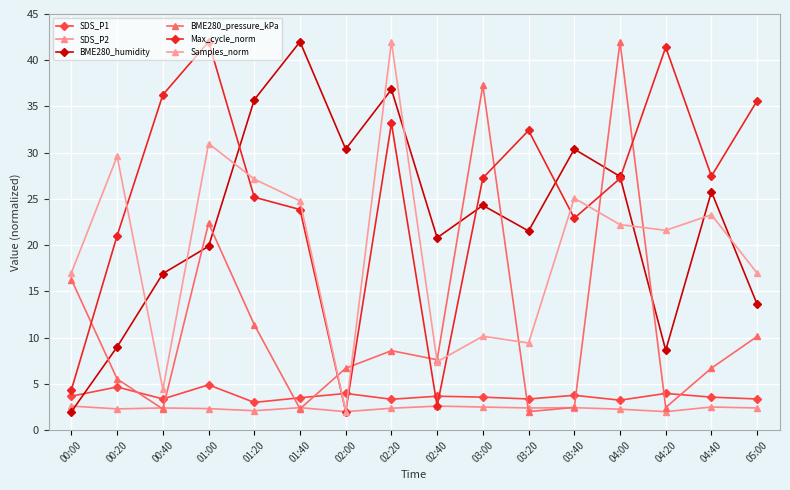

Which series has the largest range (max minus min)?

BME280_humidity